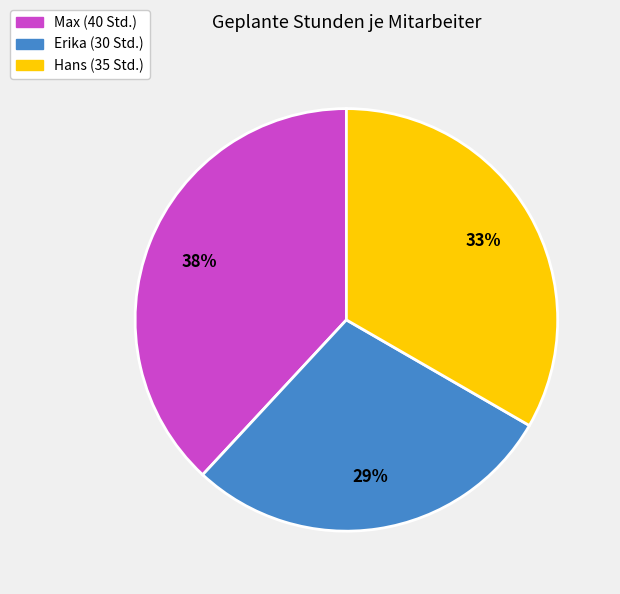

Is there any slice that represents more than half of the pie?

No